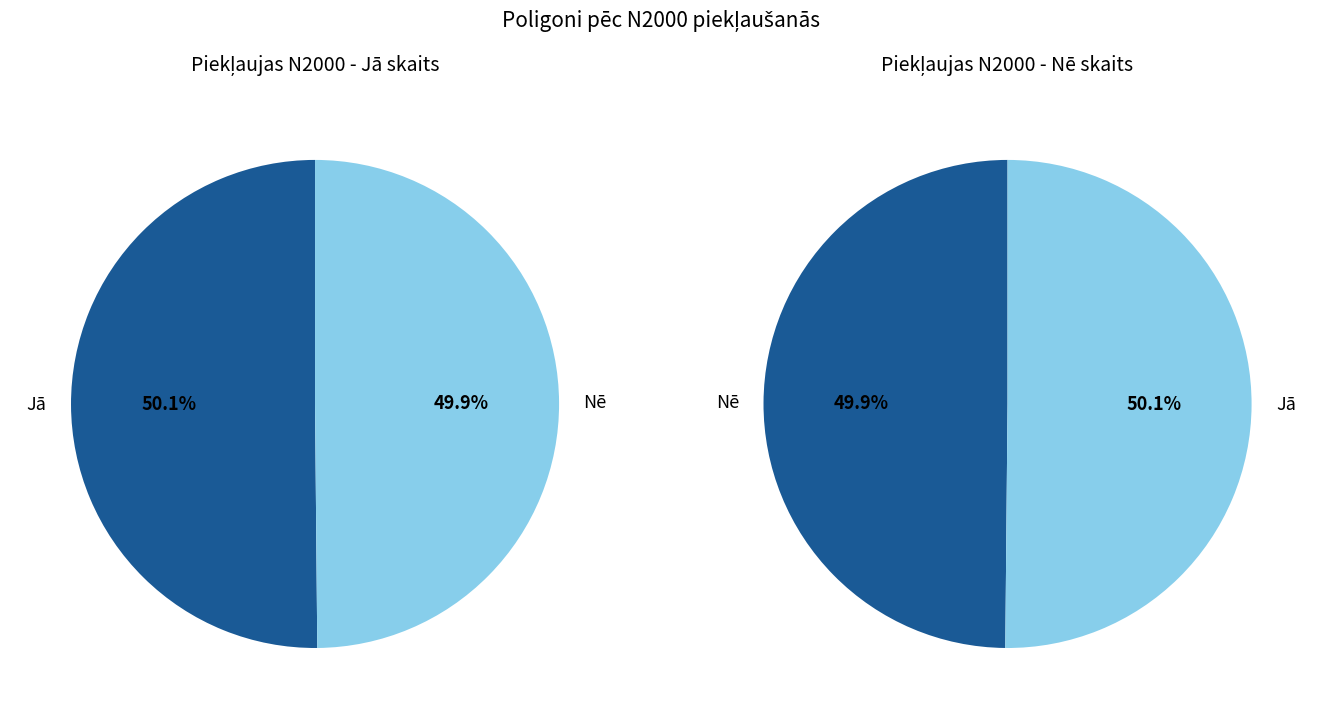

To the nearest percent, what portion does Nē represent?

50%